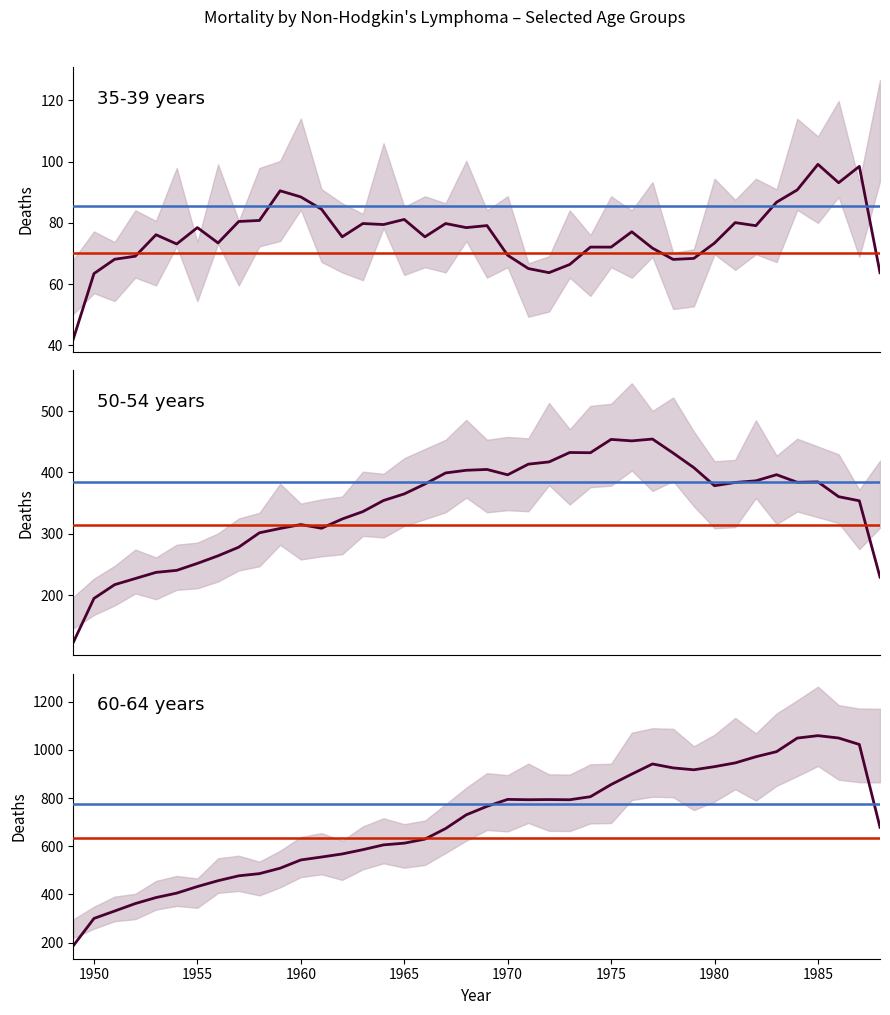

What is the value of the 60-64 years (smoothed) point at the 24th from the left?

793.5